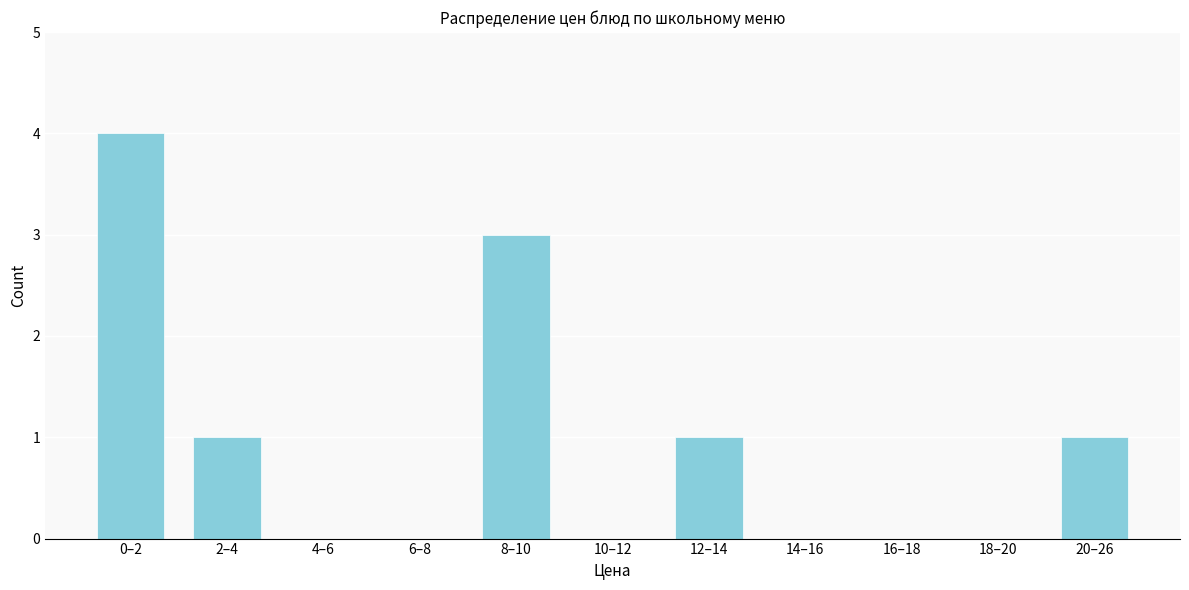

Reading right to left, list all the values displayed in this chart.

20–26=1	18–20=0	16–18=0	14–16=0	12–14=1	10–12=0	8–10=3	6–8=0	4–6=0	2–4=1	0–2=4